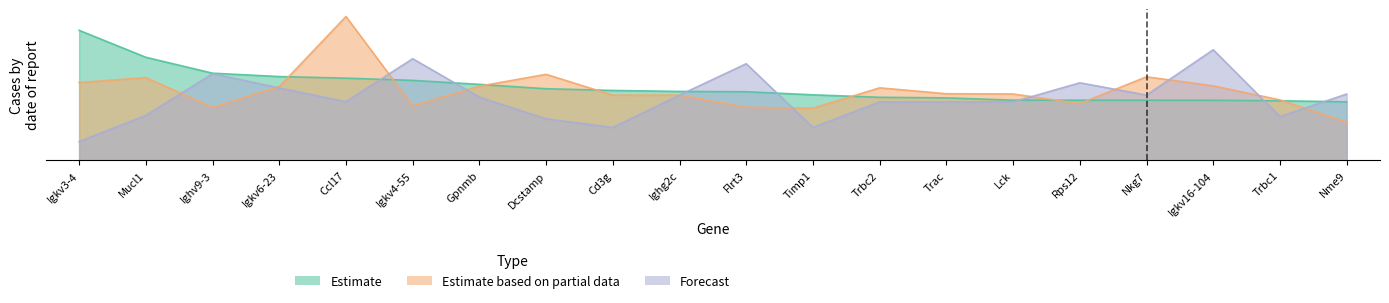

Which series has the largest total across all categories?

Estimate